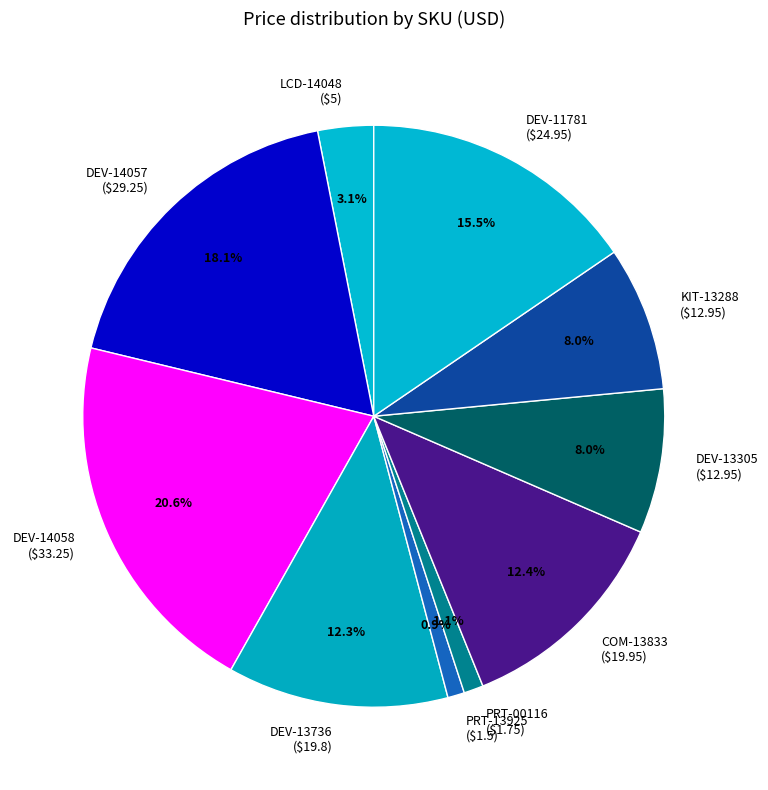

How many segments does this pie chart have?

10